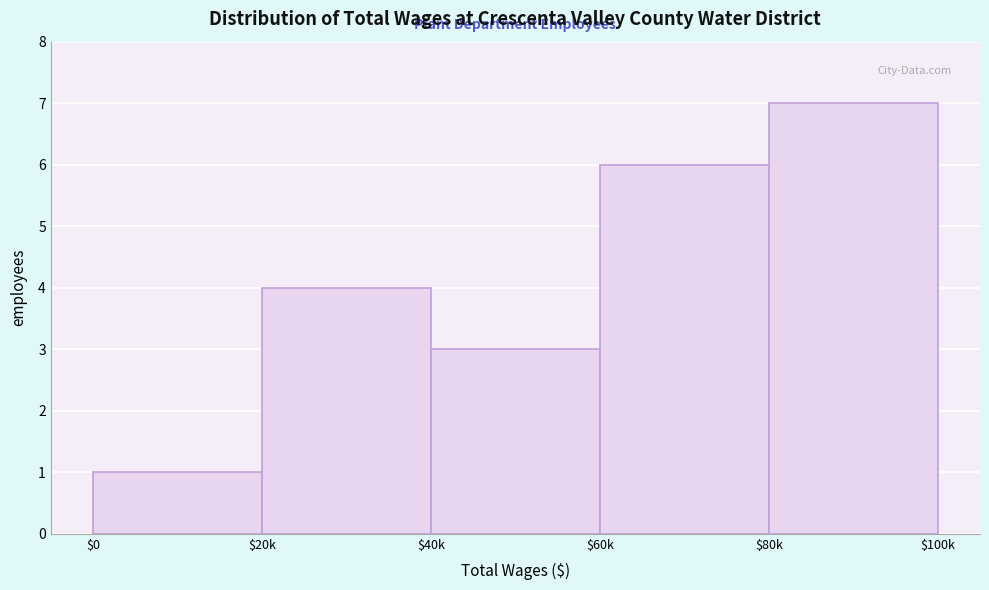

Reading left to right, what are all the values shown in this chart?

1	4	3	6	7